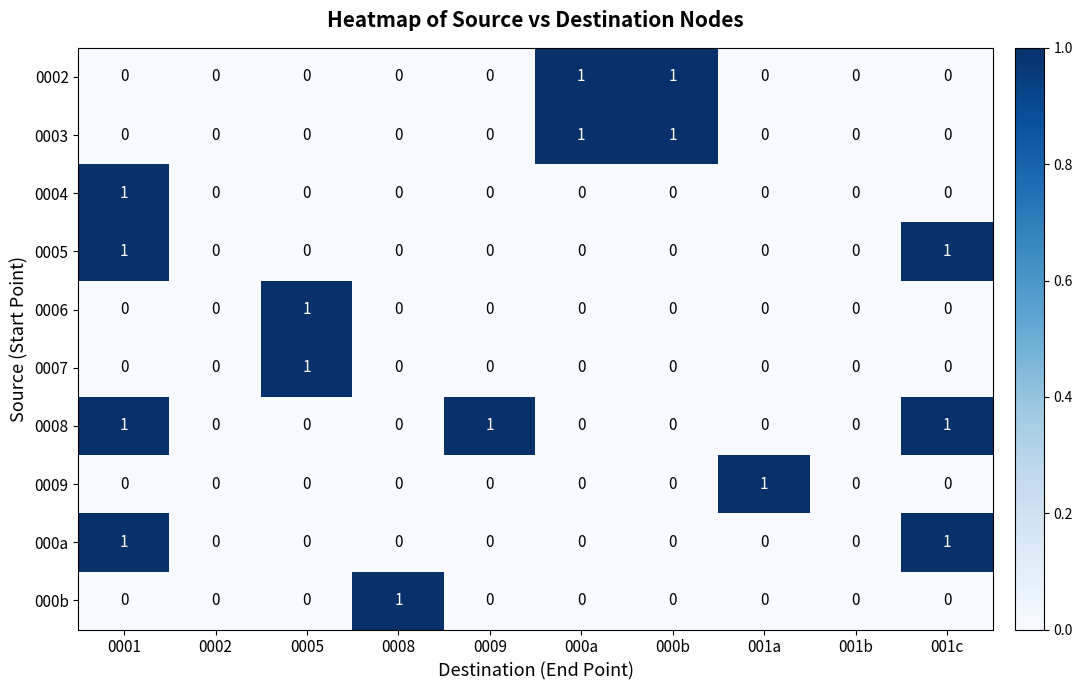

The value of 0004 at 0005 is 0. True or false?

True